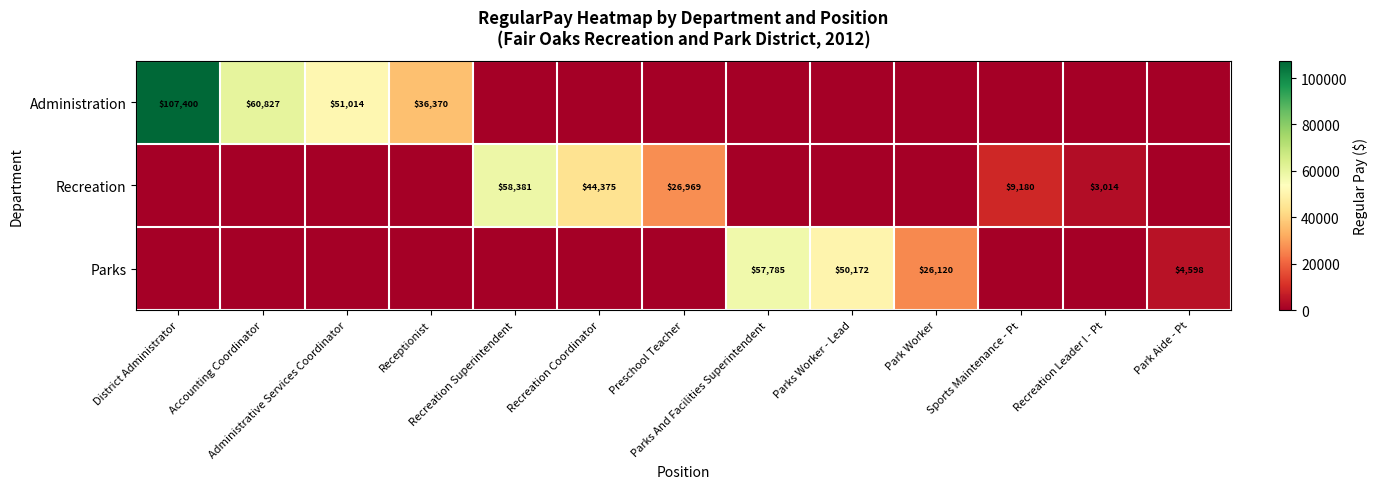

Is it true that Parks equals 4598 at Park Aide - Pt?

True